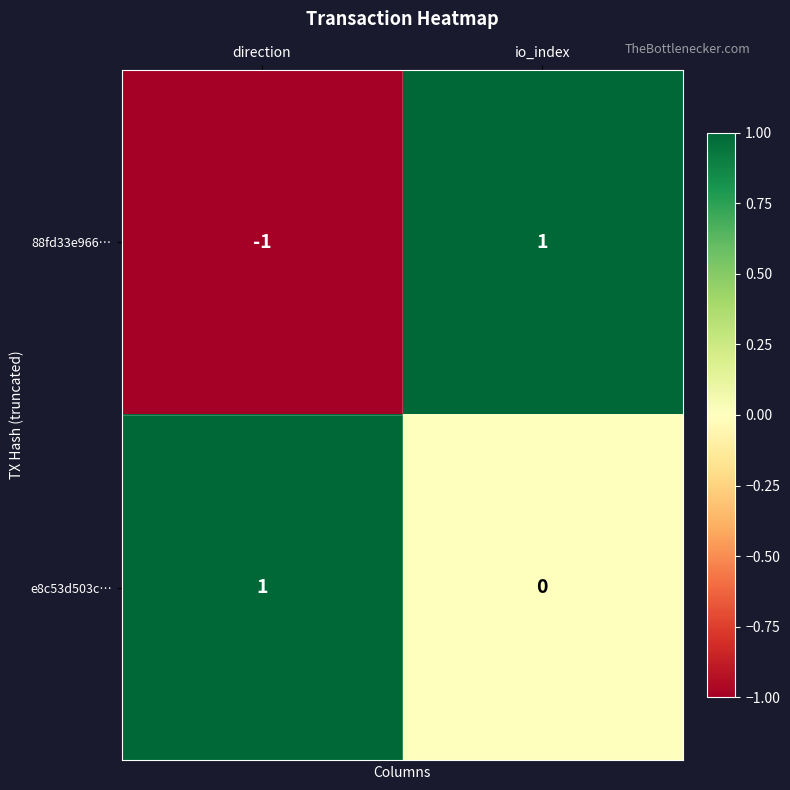

Where is 88fd33e966… nearest to the value 0?

direction